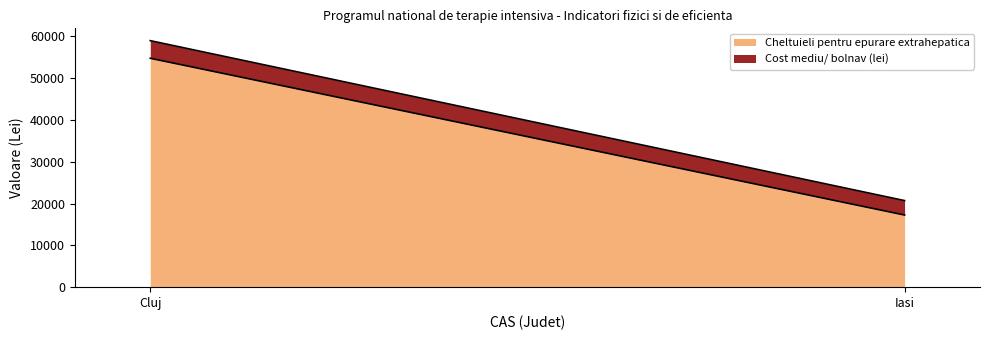

Count the number of data series in this chart.

2